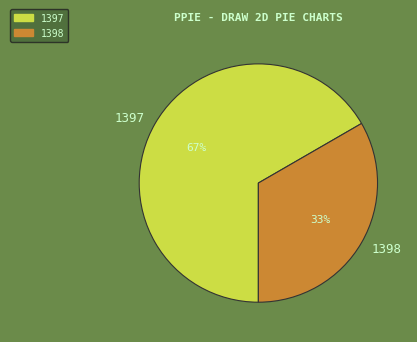

Which slice is the smallest?

1398